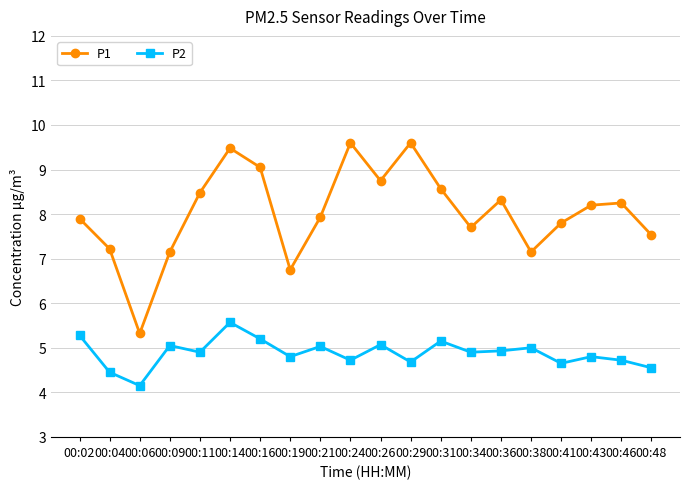

What is the smallest value displayed?

4.2